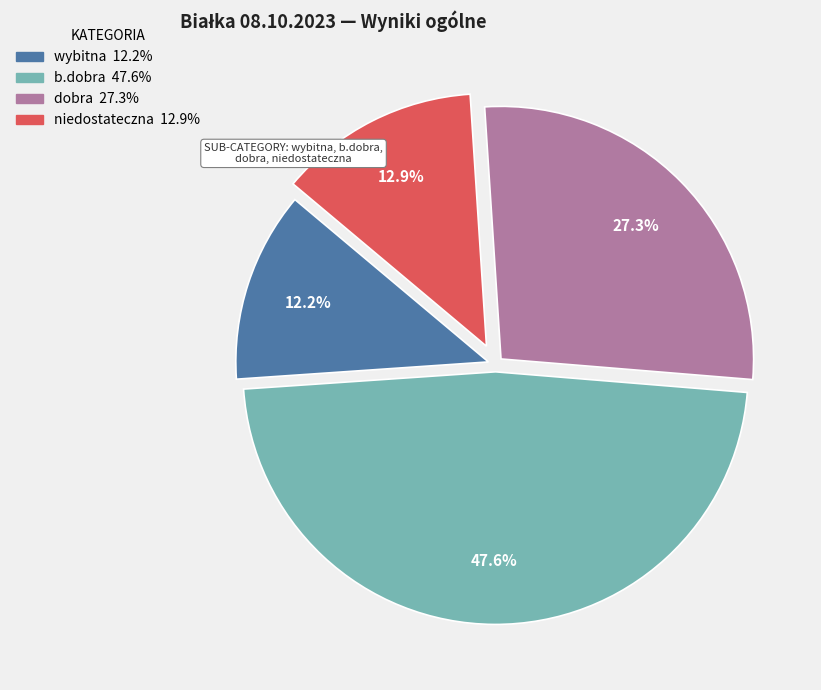

Does any single category account for the majority?

No